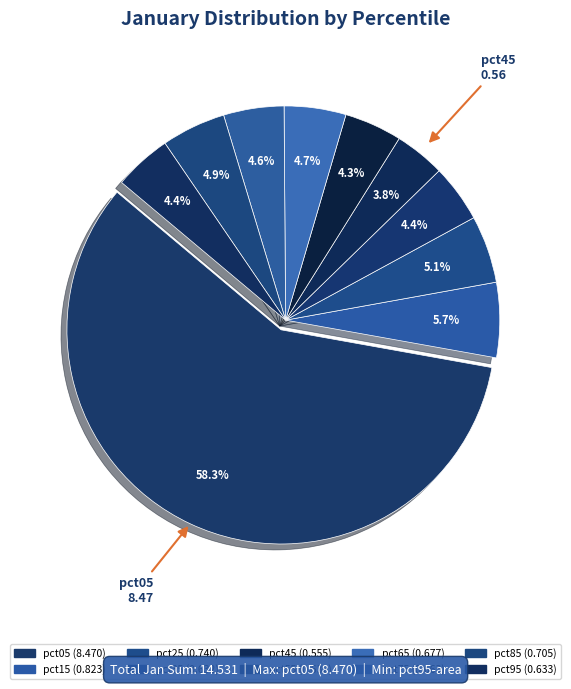

To the nearest percent, what portion does pct85 represent?

5%